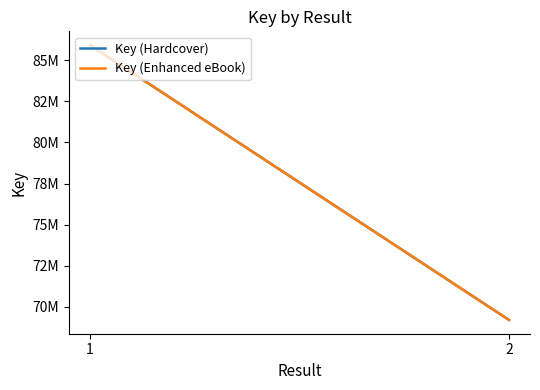

What is the sum of all Key (Hardcover) values?

155120321